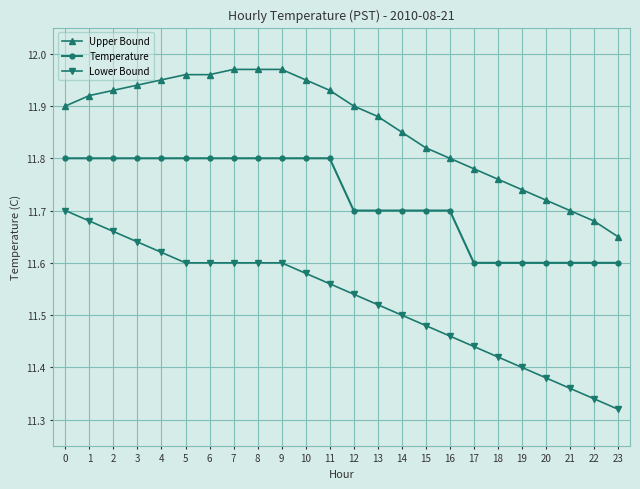

What is the difference between the maximum and minimum values in the Lower Bound series?

0.4